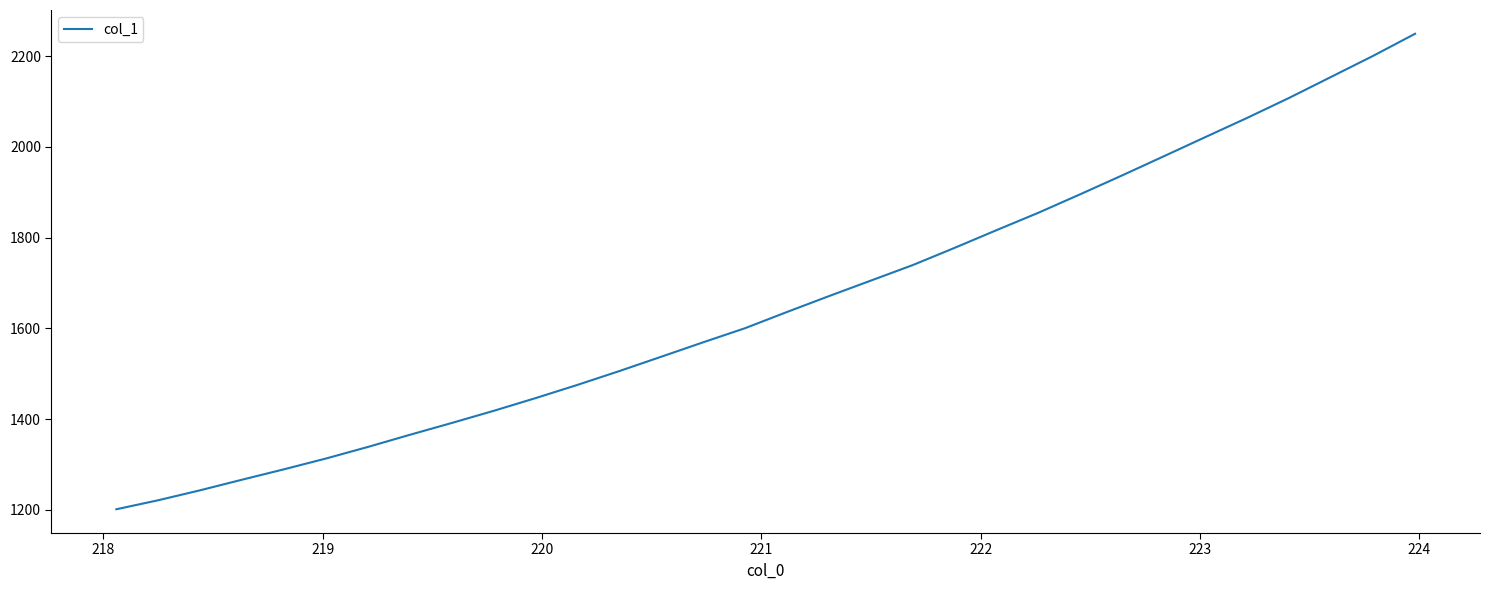

What is the difference between the maximum and minimum values?

1048.4